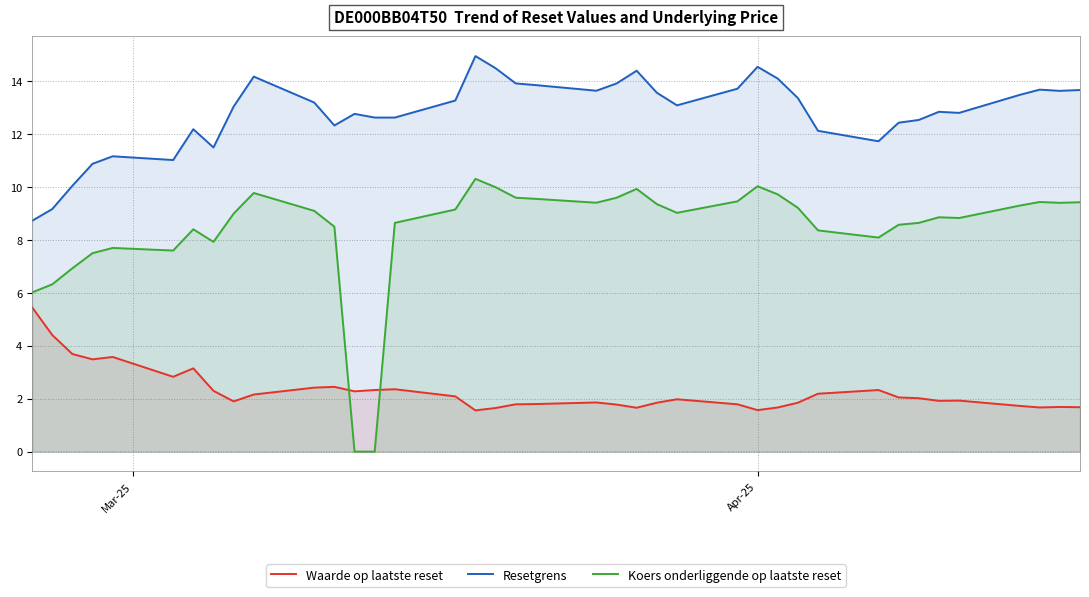

What is the greatest value displayed?

15.0